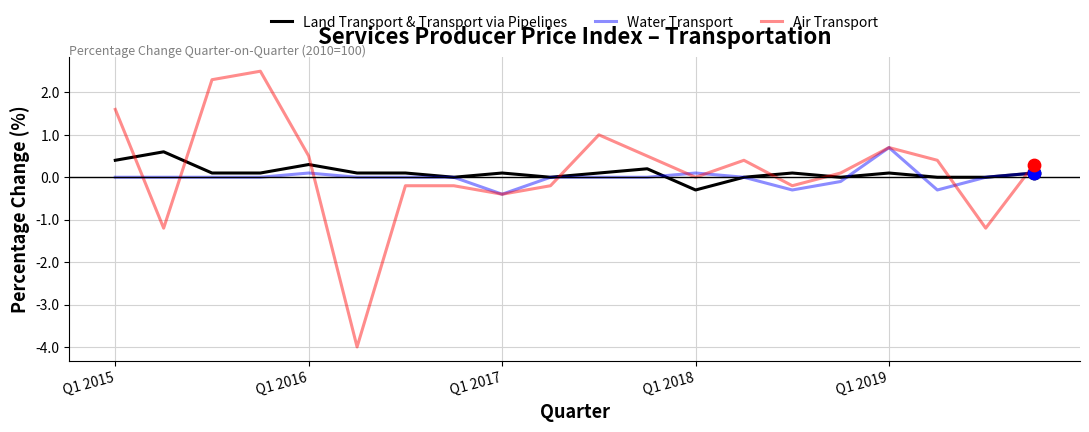

What is the maximum value shown in the chart?

2.5